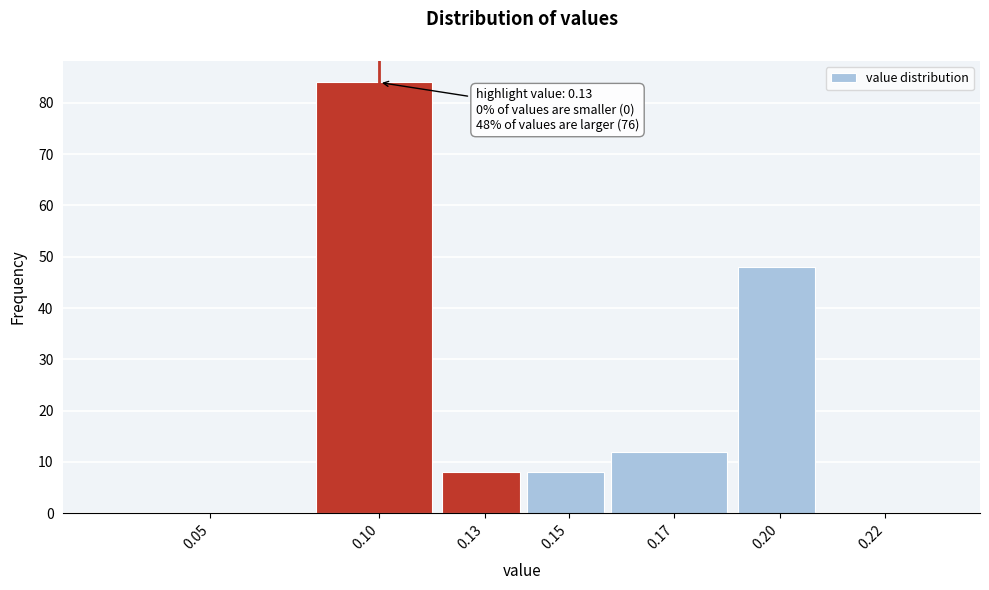

Reading right to left, transcribe all the data shown in this chart.

0.22=0	0.20=48	0.17=12	0.15=8	0.13=8	0.10=84	0.05=0